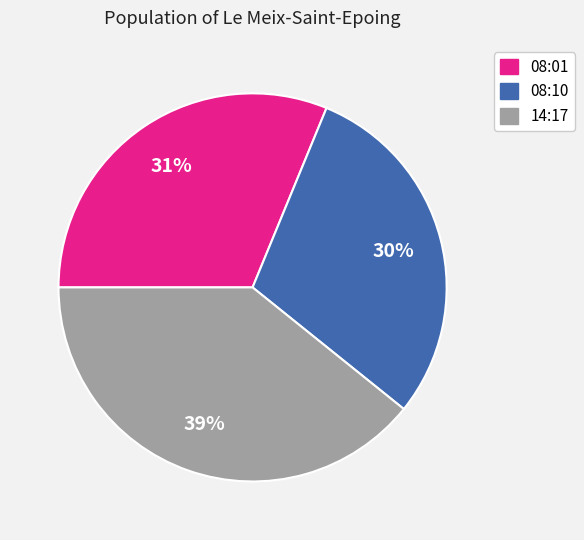

Which category has the biggest portion of the pie?

14:17